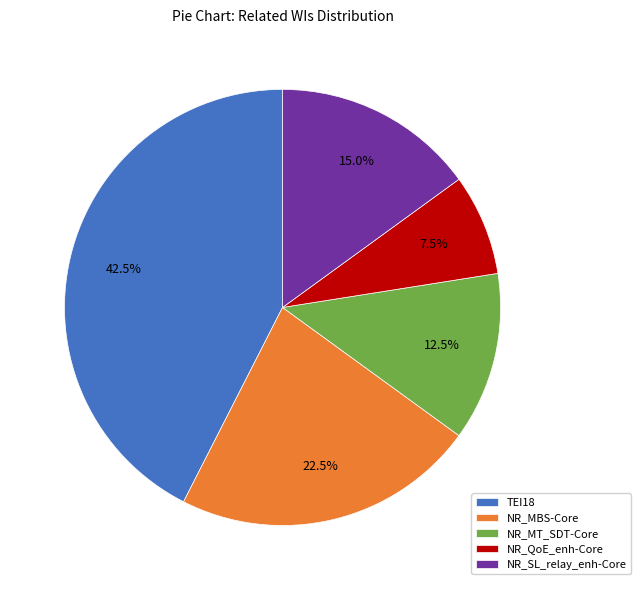

Which category has the smallest portion of the pie?

NR_QoE_enh-Core